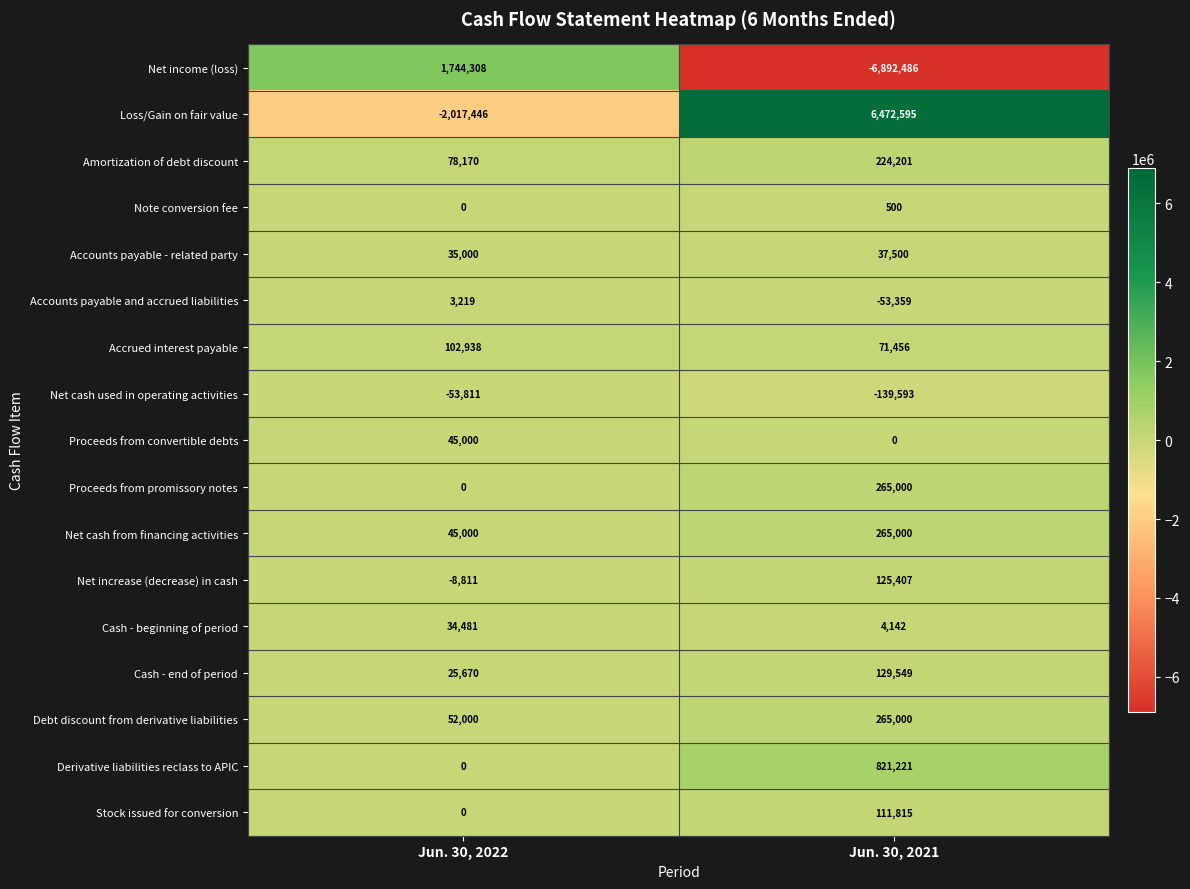

List the labels in order of Amortization of debt discount value, largest first.

Jun. 30, 2021, Jun. 30, 2022